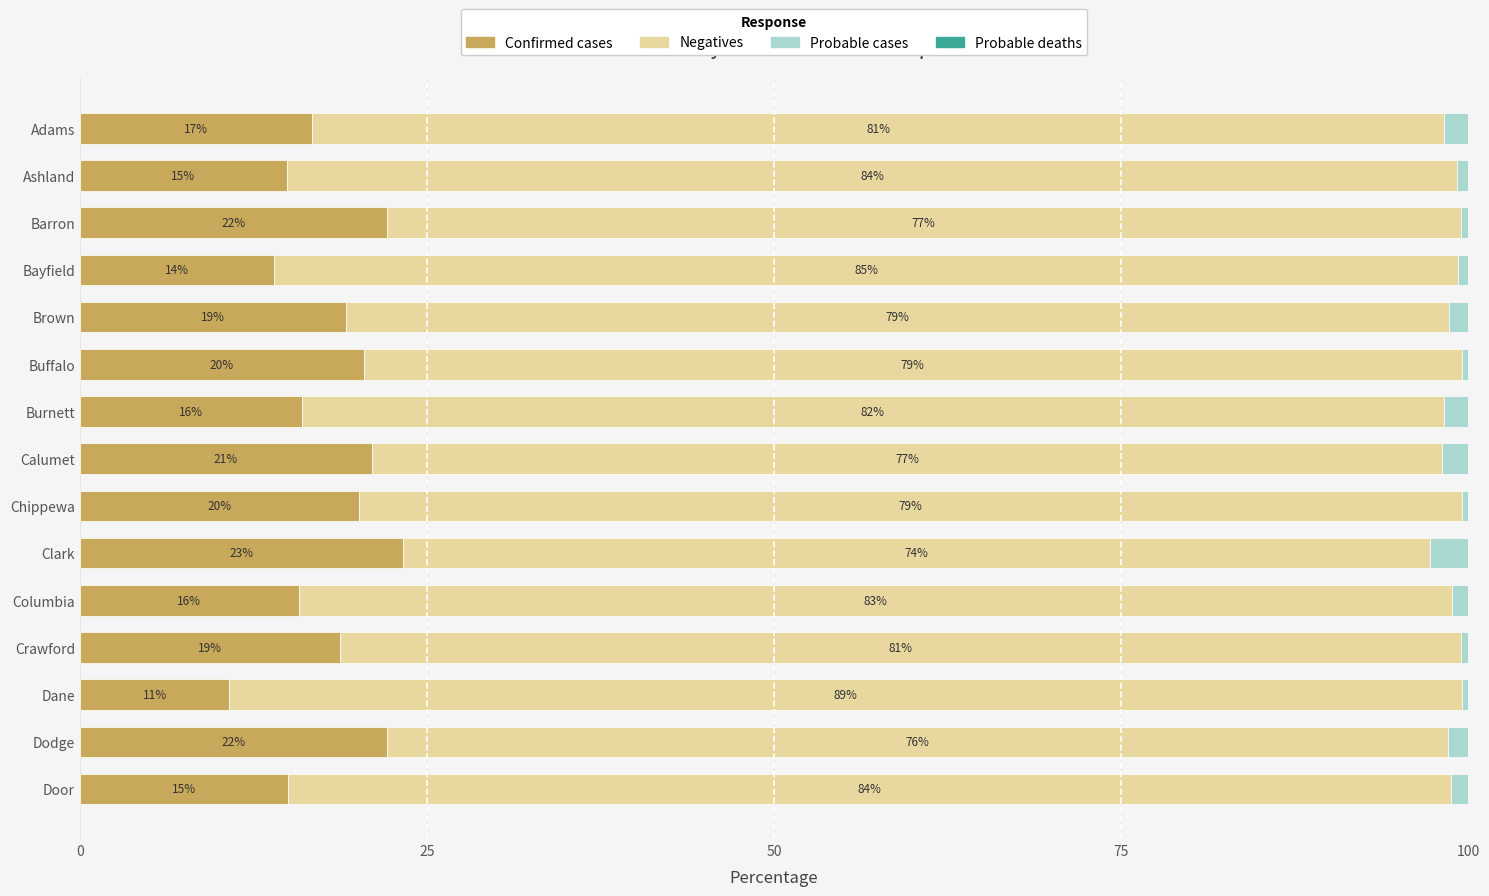

What is the total value across all series at Ashland?

100.0